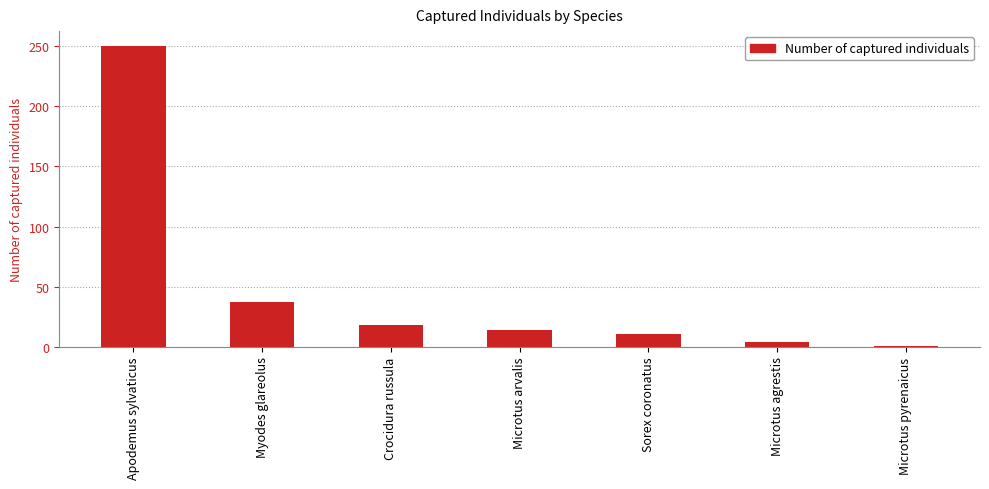

List the labels in order of value, smallest first.

Microtus pyrenaicus, Microtus agrestis, Sorex coronatus, Microtus arvalis, Crocidura russula, Myodes glareolus, Apodemus sylvaticus